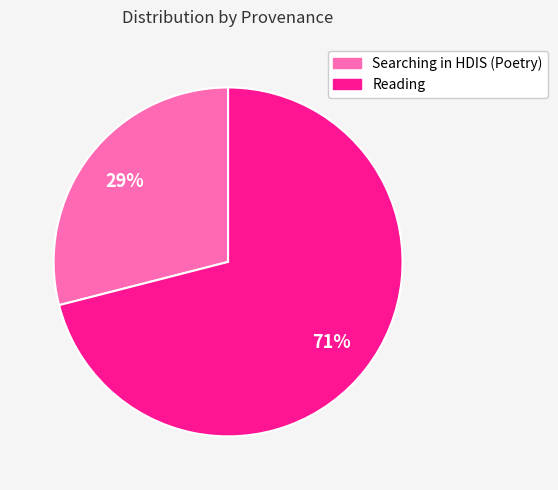

To the nearest percent, what is the difference between the largest and smallest slice percentages?

42%